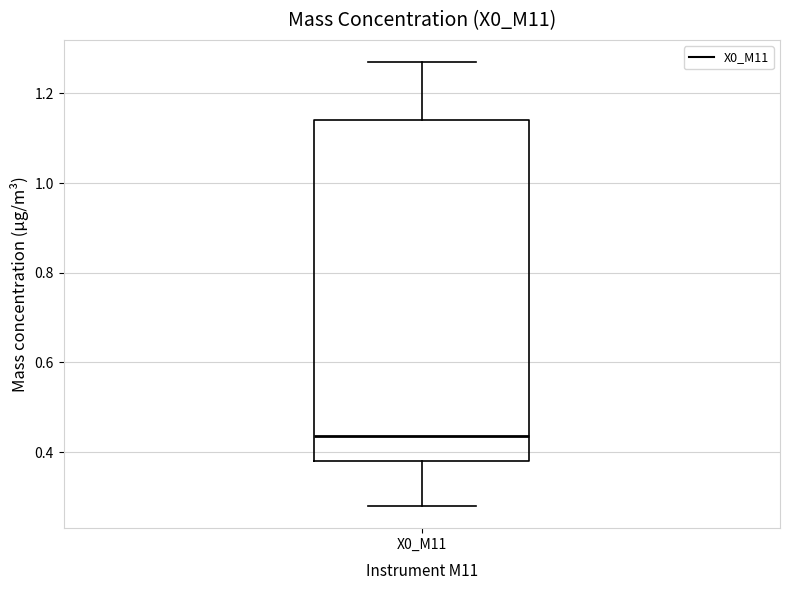

Read this box plot against the y-axis: the position of the median line, the range covered by the box, and the ends of both whiskers. The values are not printed on the chart, so give them approximately, as read against the axis.

median 0.44, box 0.38 to 1.14, whiskers 0.28 to 1.28